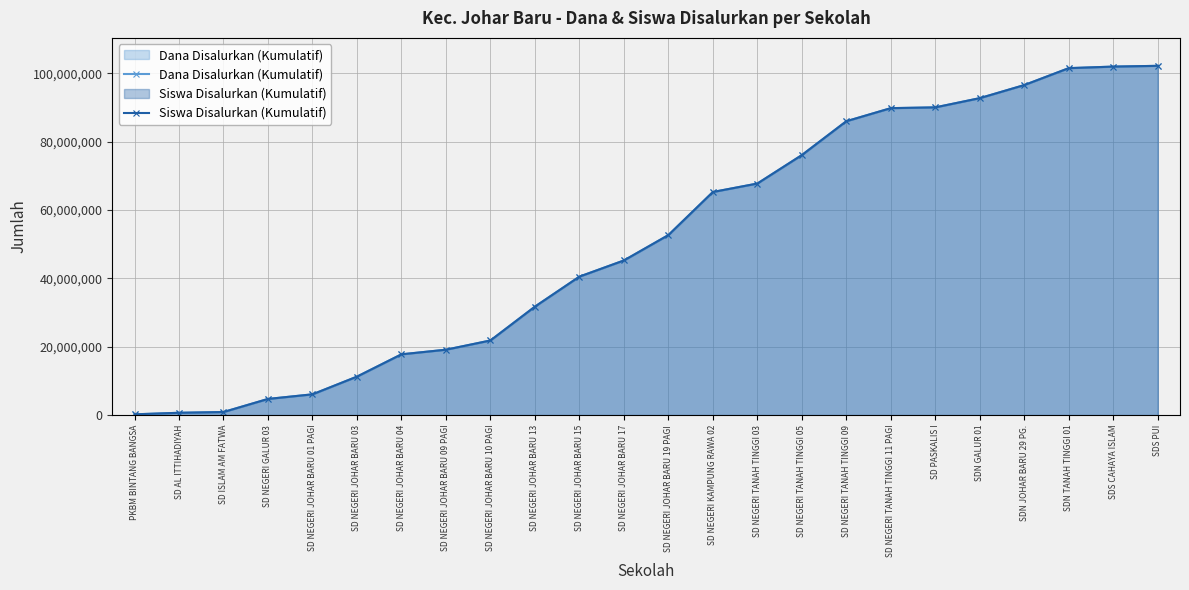

True or false: Dana Disalurkan (Kumulatif) has more than 2 interior local peaks.

False